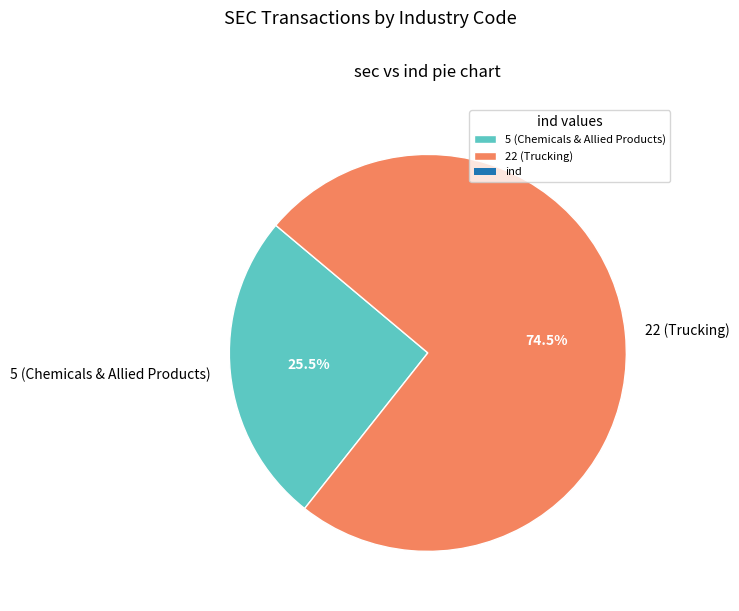

To the nearest percent, what is the difference between the 22 (Trucking) and 5 (Chemicals & Allied Products) slice percentages?

49%